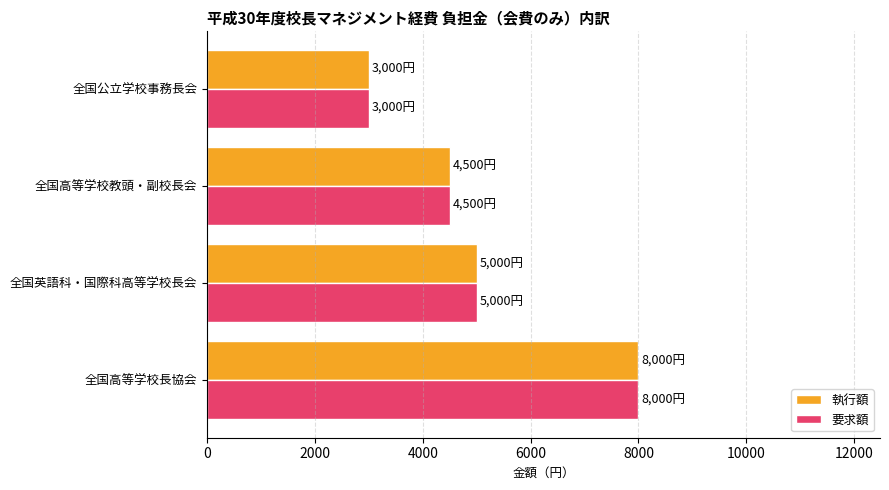

What is the total value across all series at 全国公立学校事務長会?

6000